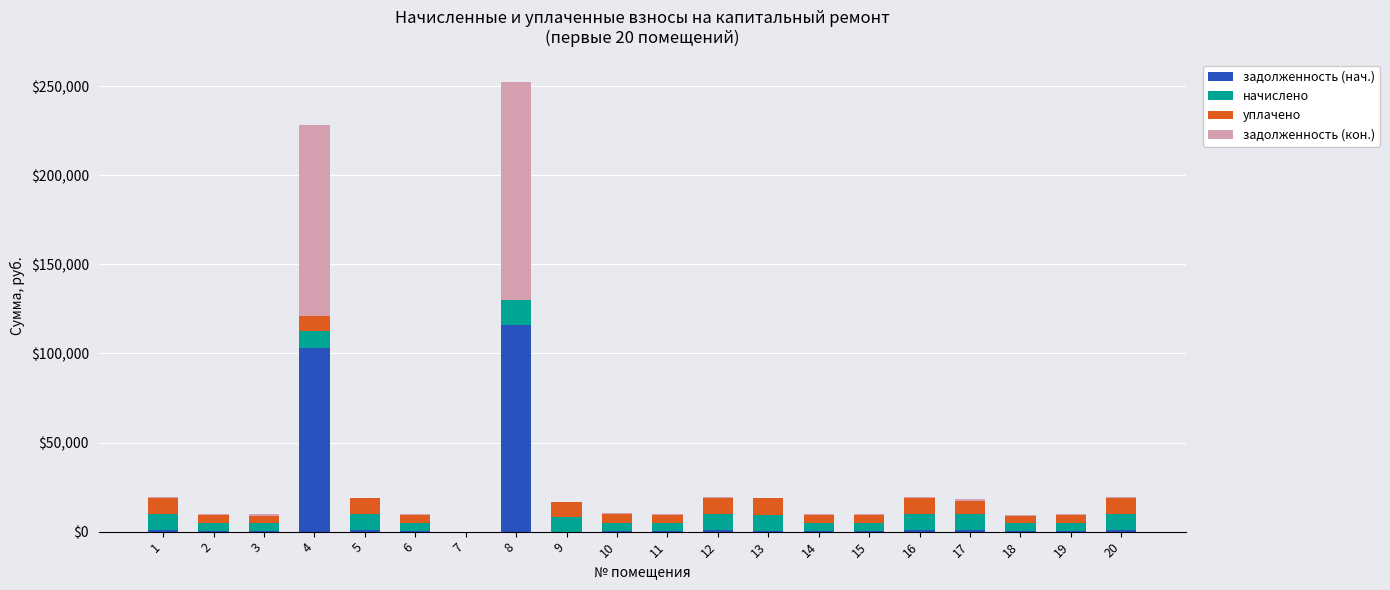

How many distinct data groups are displayed?

4